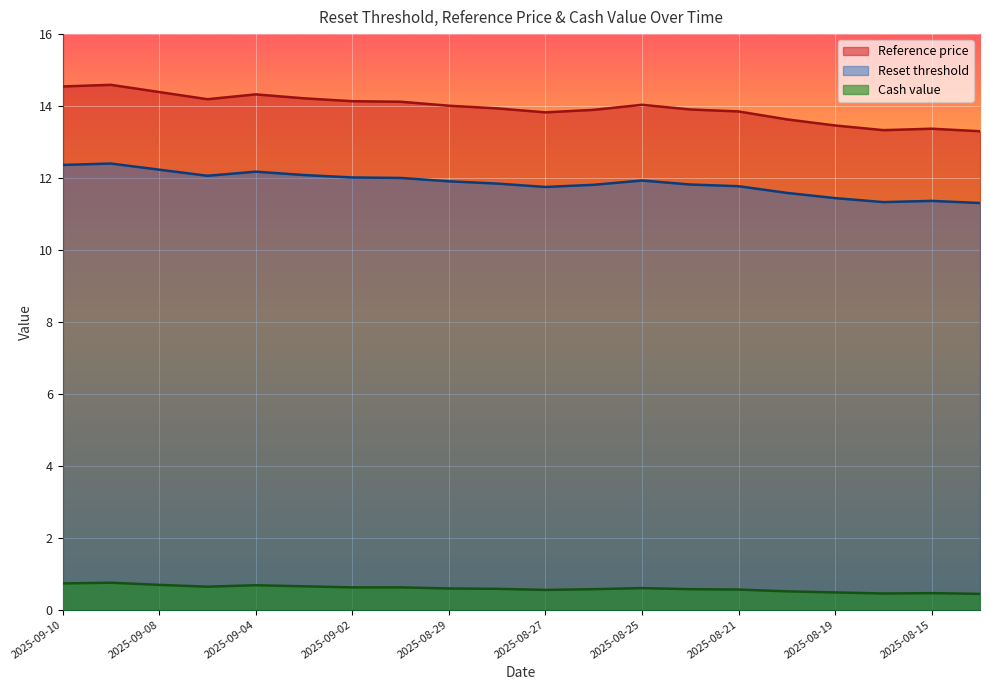

True or false: Cash value and Reference price cross at least once.

False